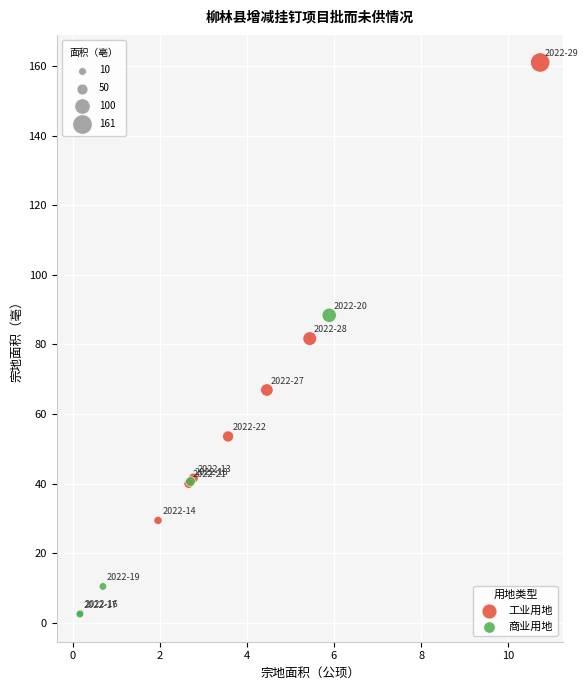

Which series reaches the minimum Y coordinate?

商业用地